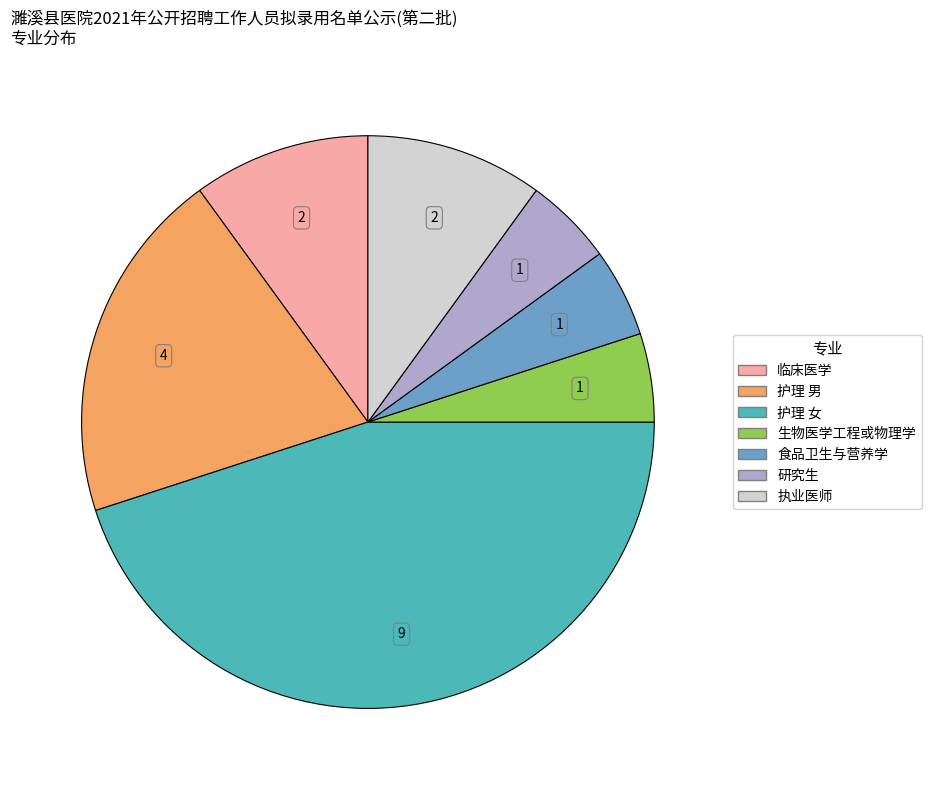

Which slice is the largest?

护理 女